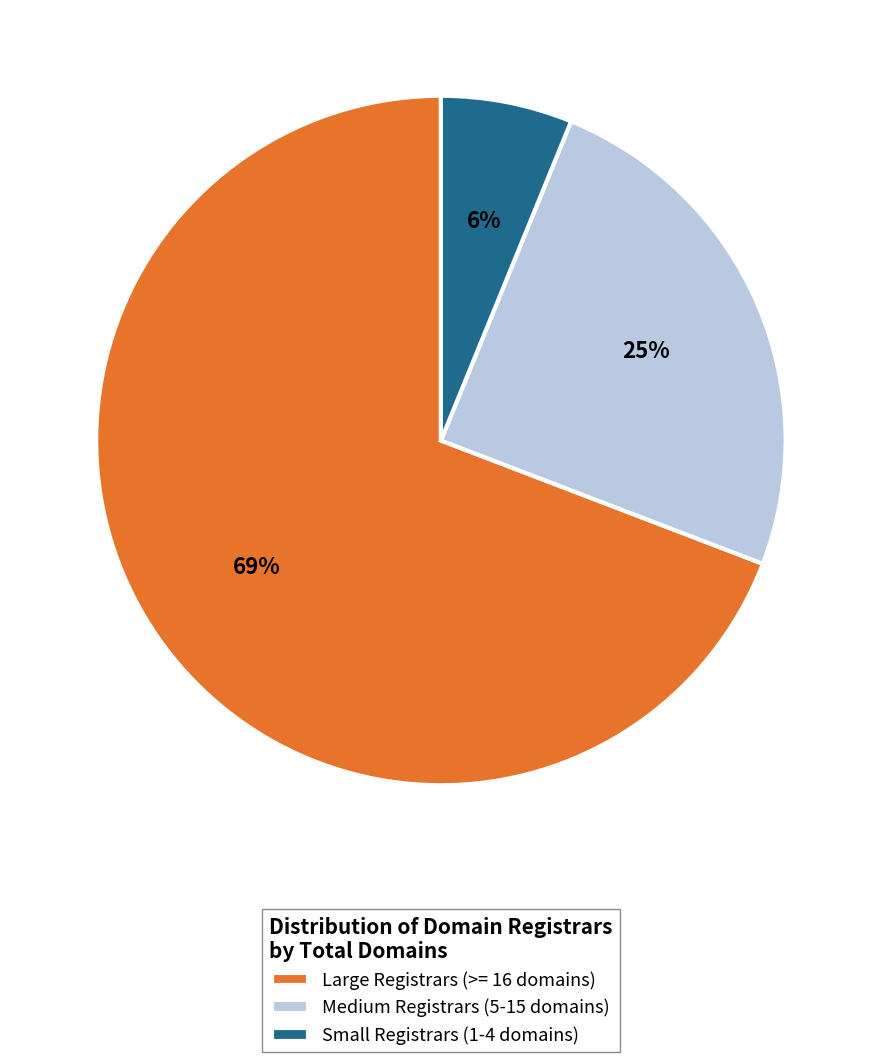

Which category has the smallest portion of the pie?

Small Registrars (1-4 domains)